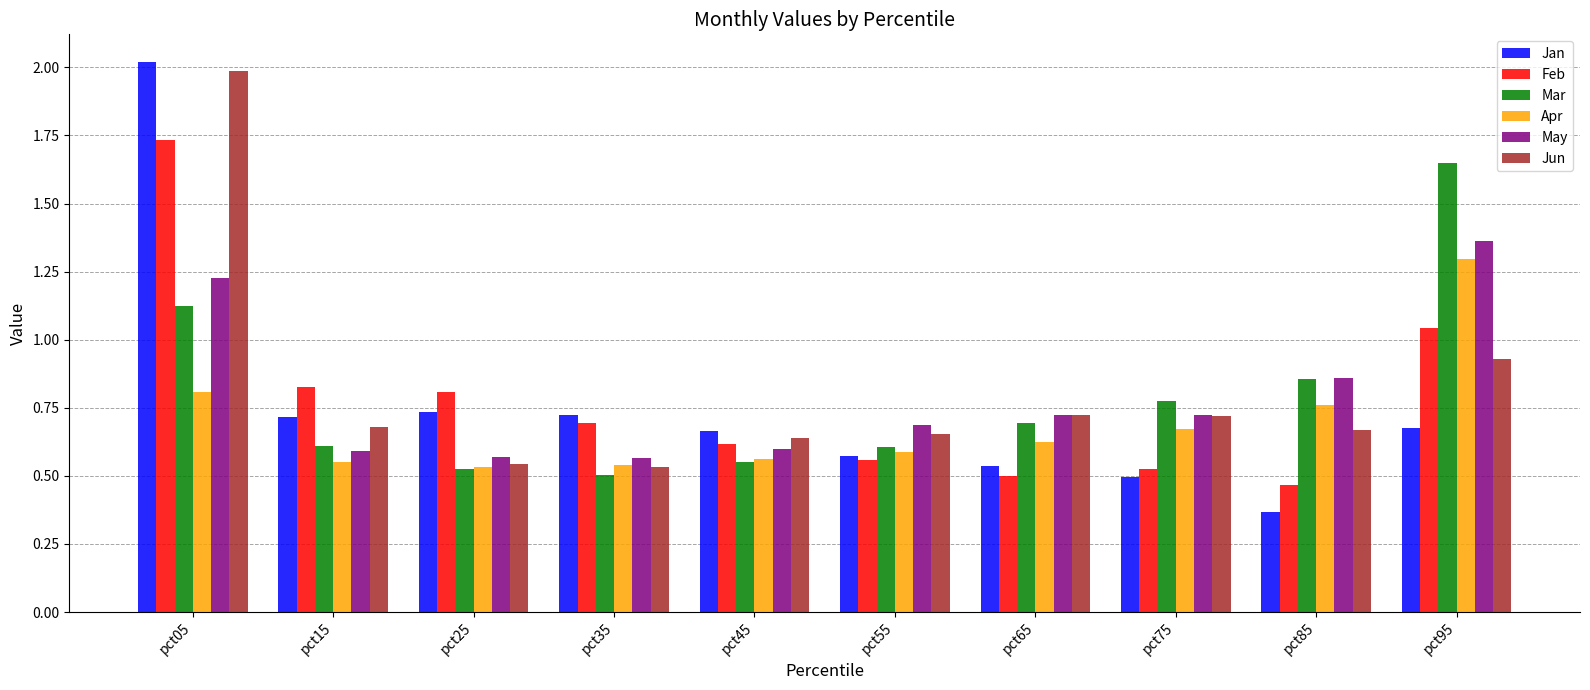

What is the difference between the maximum and minimum values in the Feb series?

1.3